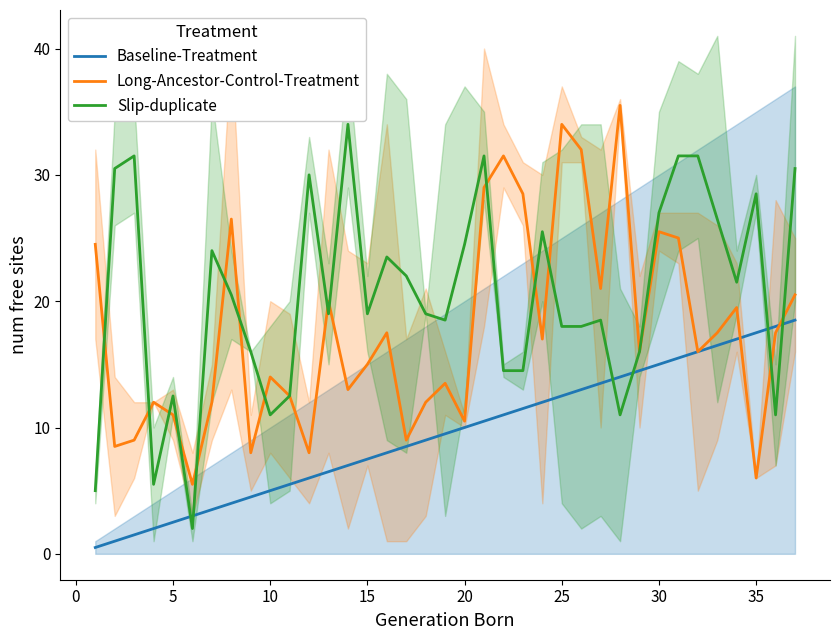

What is the total value across all series at 25?

39.5